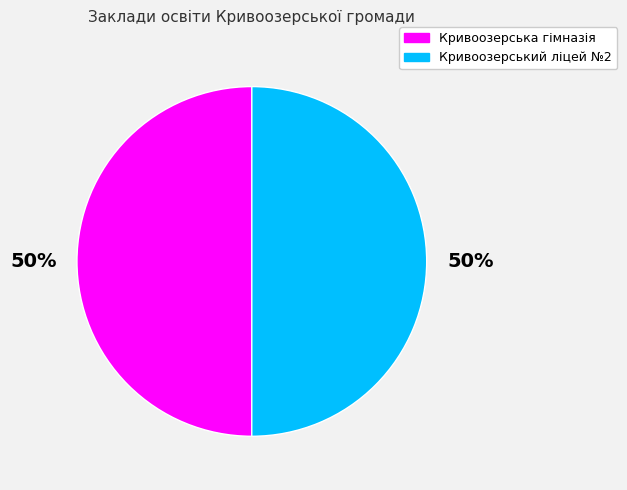

To the nearest percent, what portion does Кривоозерська гімназія represent?

50%